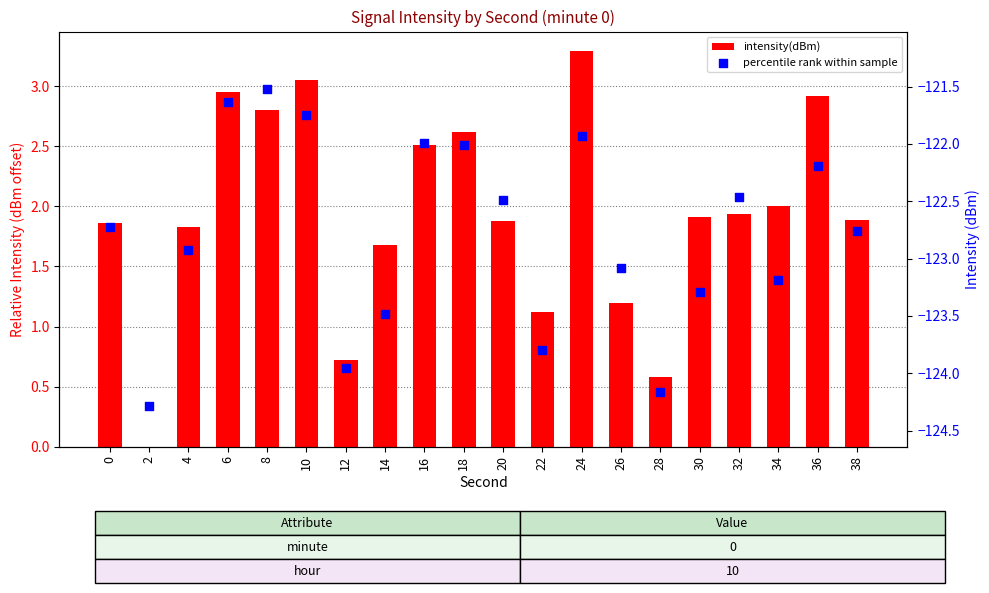

Which series reaches the minimum Y coordinate?

percentile rank within sample